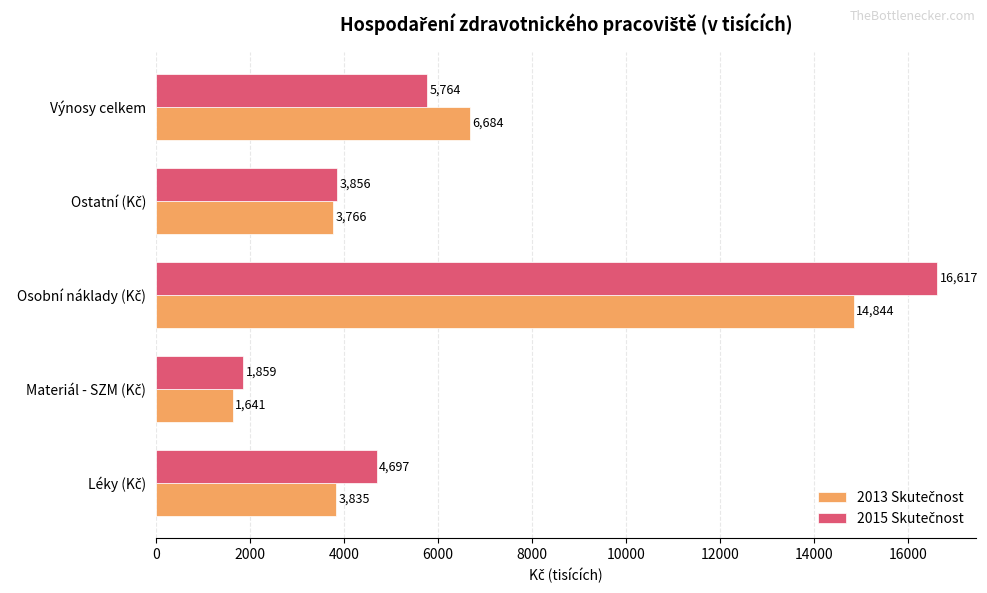

How many distinct data groups are displayed?

2